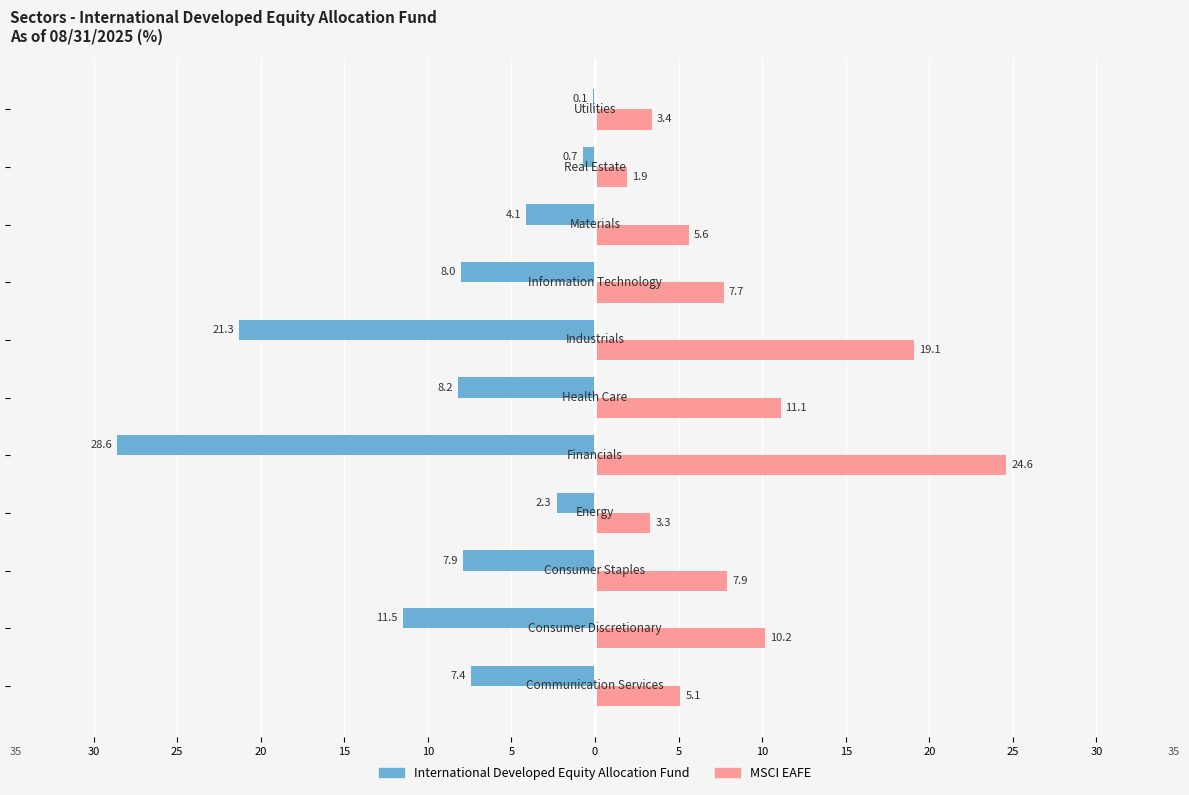

What is the value of the MSCI EAFE bar at the 7th from the left?

19.1